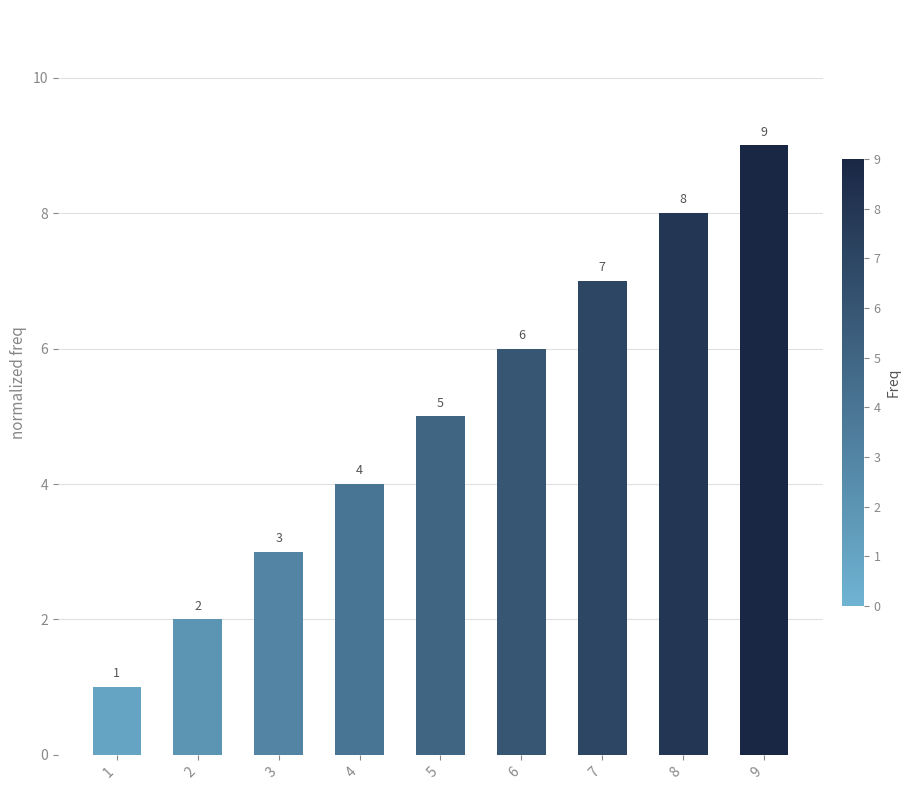

What is the difference between the values at 7 and 3?

4